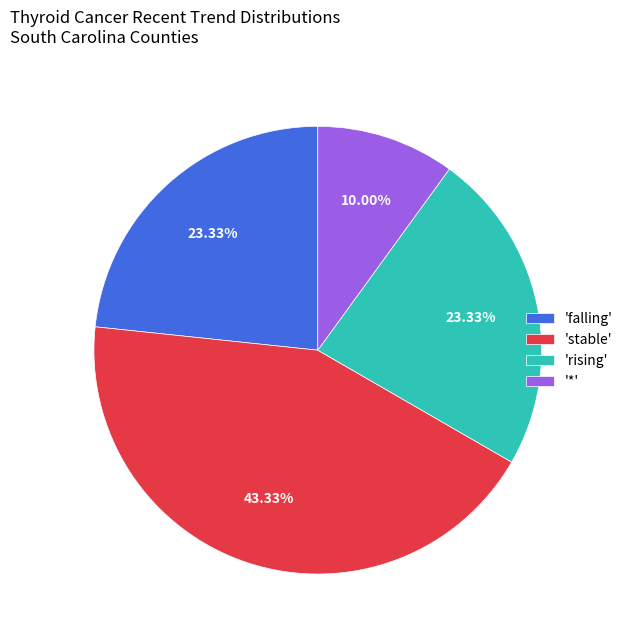

Does any single category account for the majority?

No